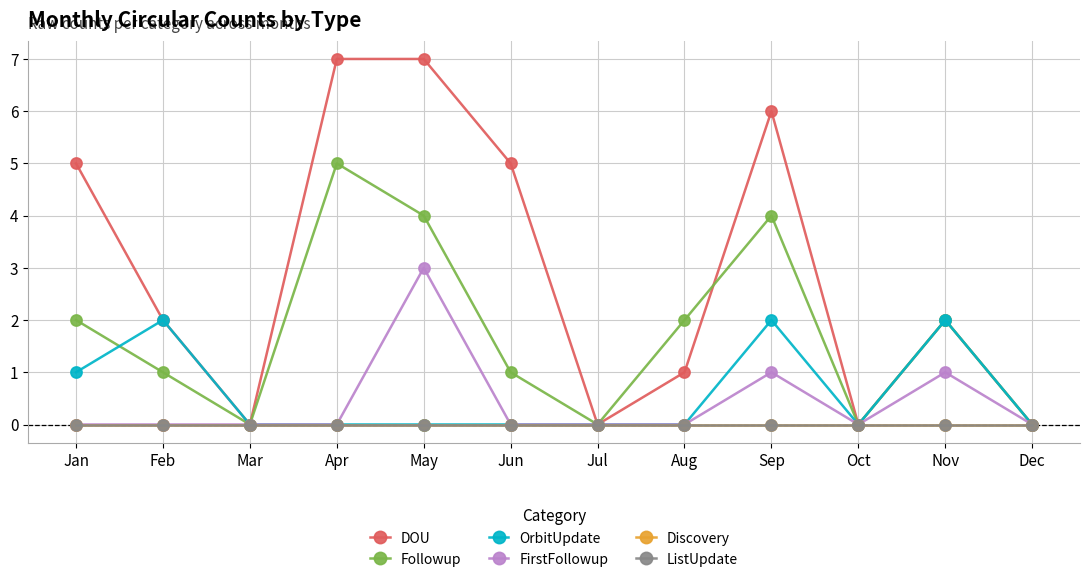

List the labels in order of FirstFollowup value, smallest first.

Jan, Feb, Mar, Apr, Jun, Jul, Aug, Oct, Dec, Sep, Nov, May